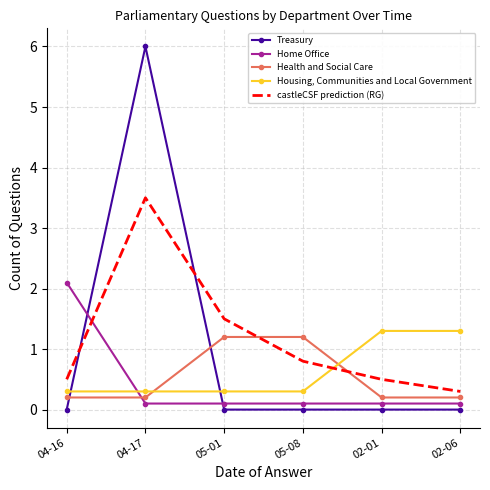

Reading right to left, what are all the values shown in this chart?

Treasury: 0.0	0.0	0.0	0.0	6.0	0.0
Home Office: 0.1	0.1	0.1	0.1	0.1	2.1
Health and Social Care: 0.2	0.2	1.2	1.2	0.2	0.2
Housing, Communities and Local Government: 1.3	1.3	0.3	0.3	0.3	0.3
castleCSF prediction (RG): 0.3	0.5	0.8	1.5	3.5	0.5